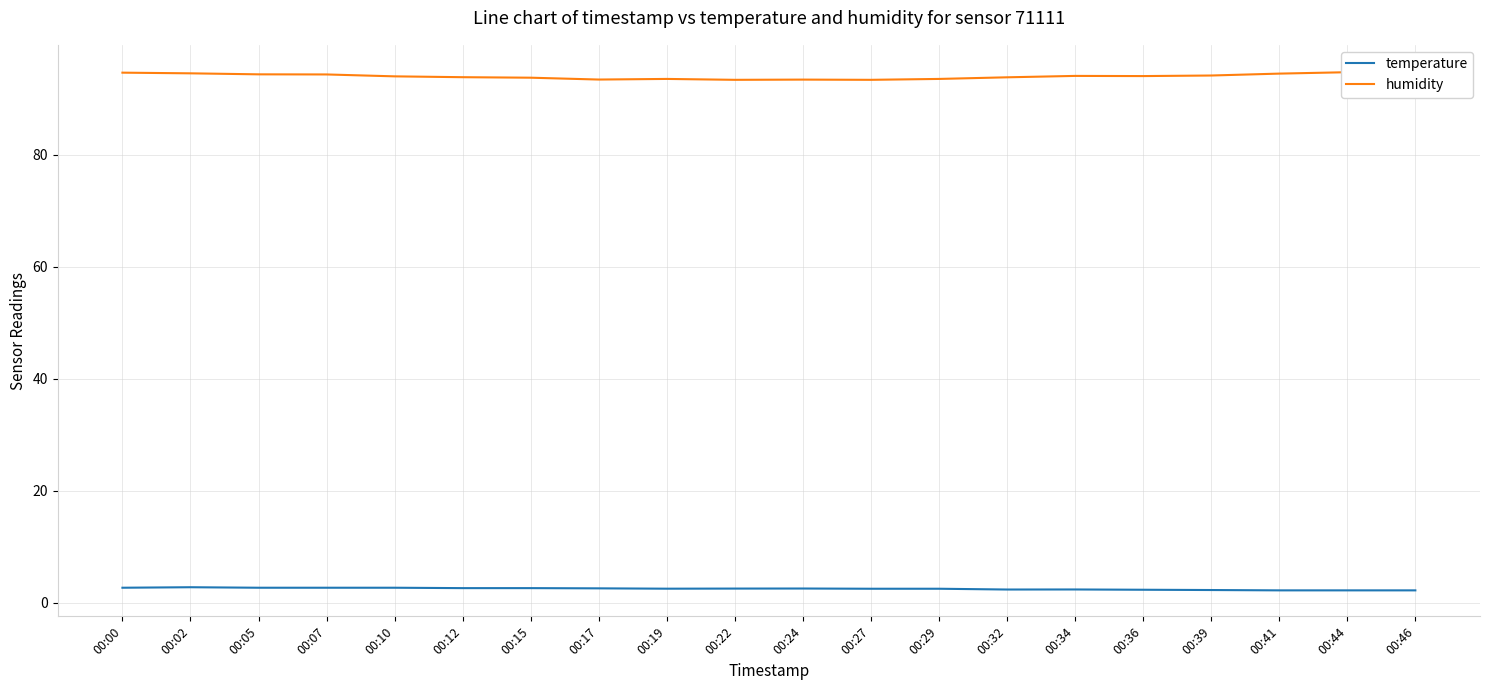

True or false: temperature and humidity intersect in this chart.

False